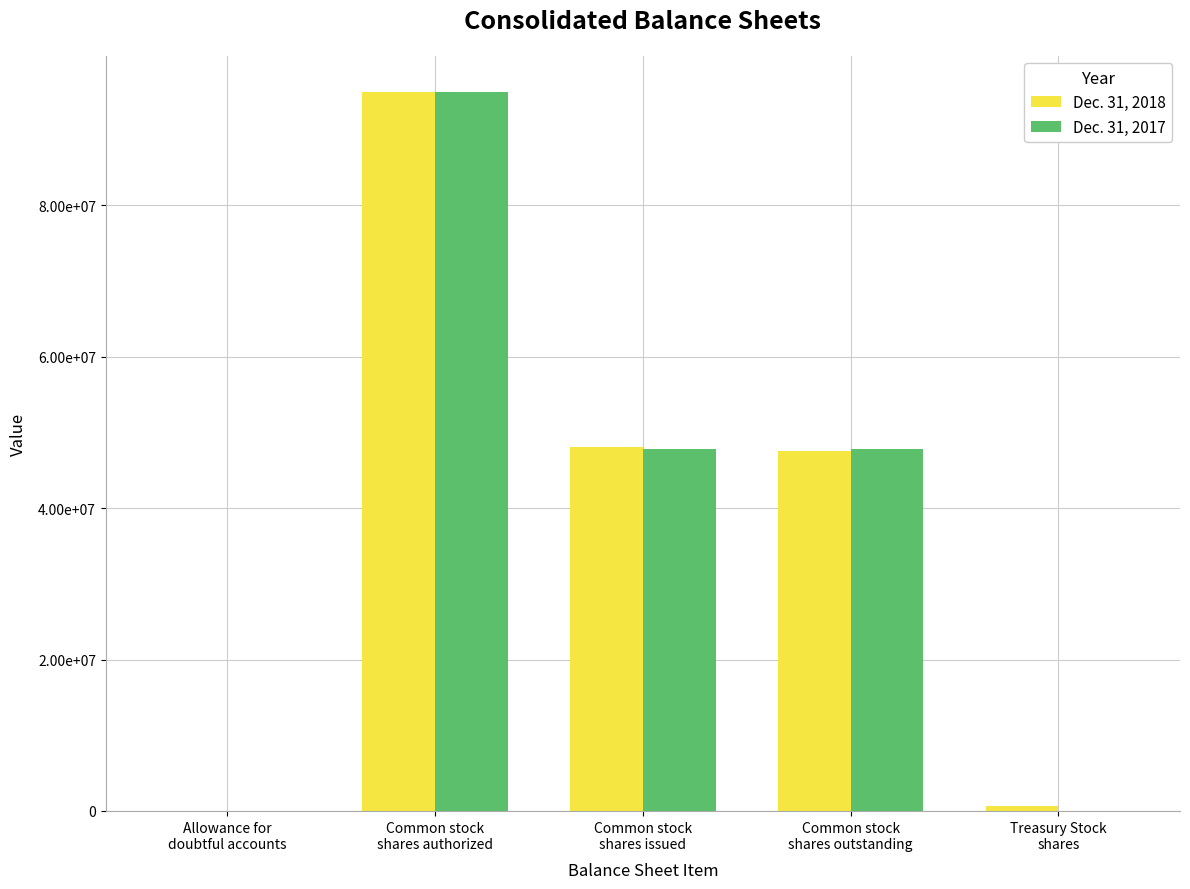

What are all the series names shown in the legend?

Dec. 31, 2018, Dec. 31, 2017